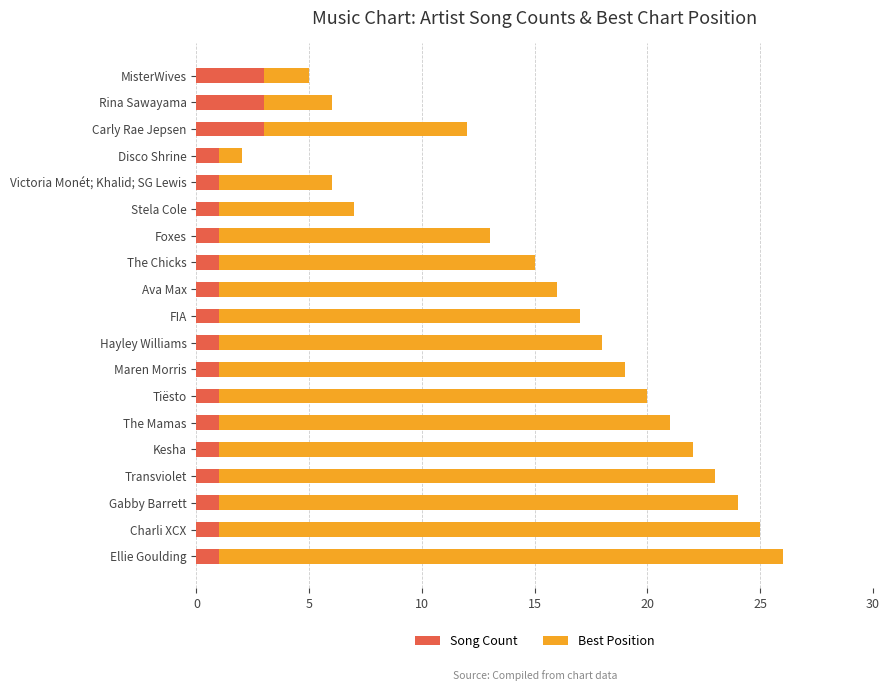

What is the total value across all series at The Chicks?

15